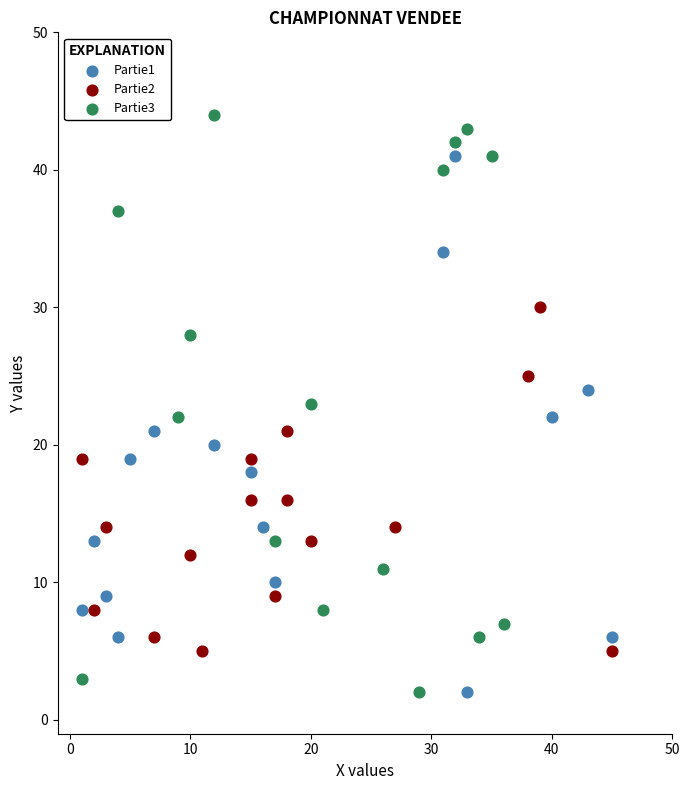

What are all the series names shown in the legend?

Partie1, Partie2, Partie3